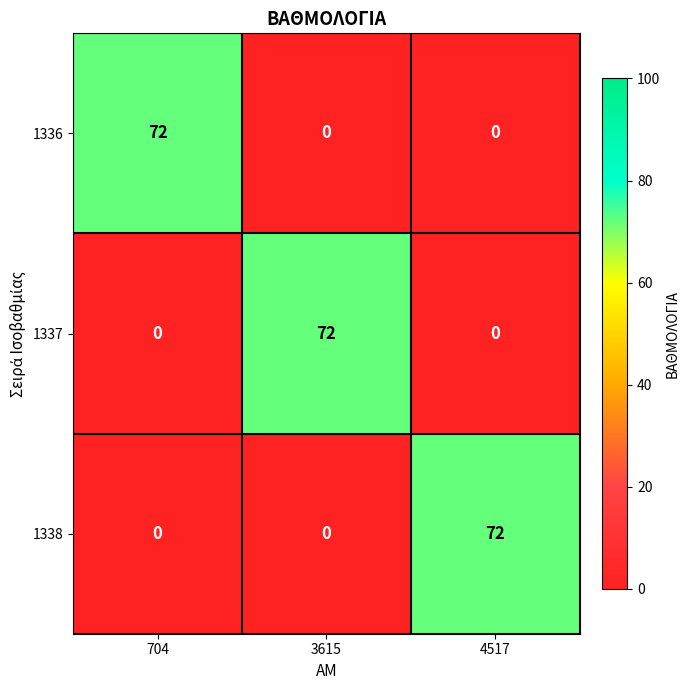

What value does the 1337 series have at 3615, to the nearest 10?

70